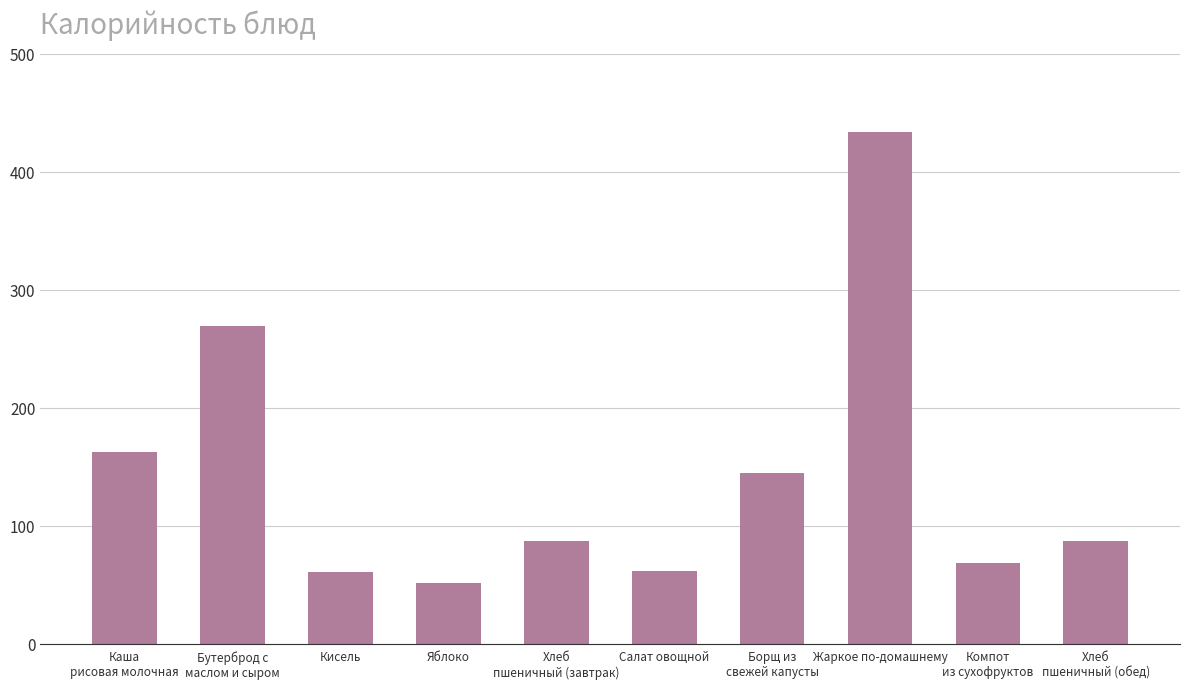

Which label corresponds to the smallest value in the chart?

Яблоко